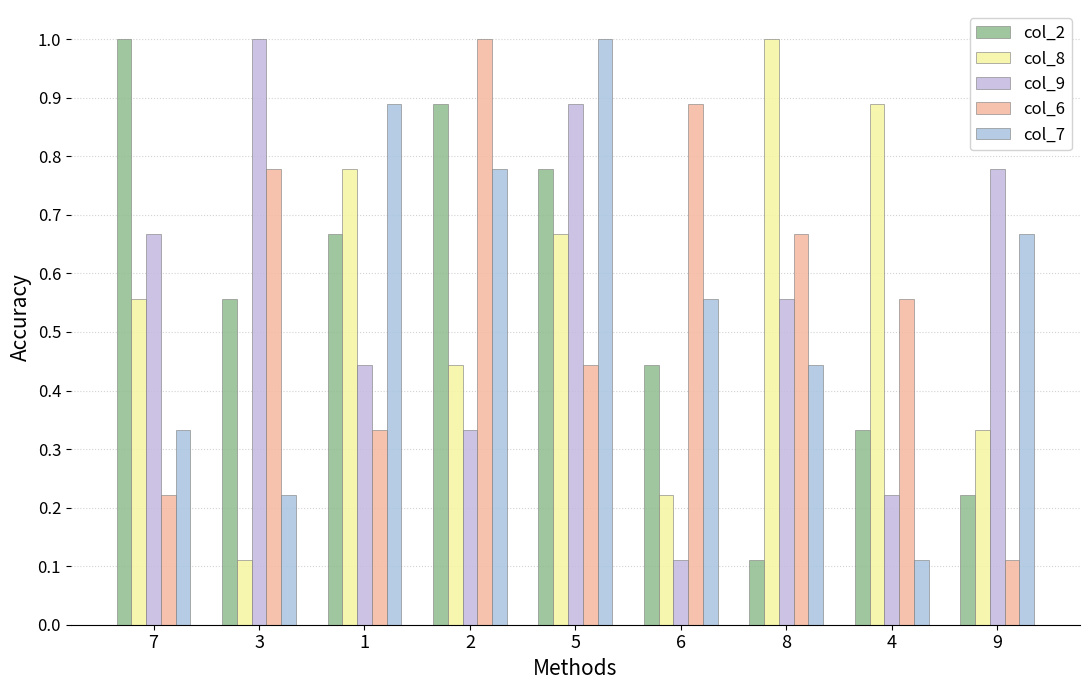

At which category is the sum across all series the highest?

5